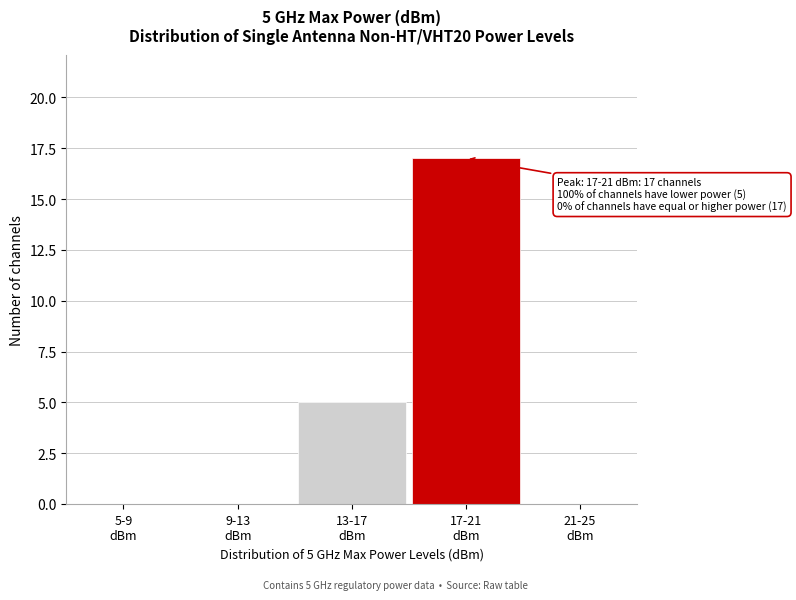

What is the sum of all values?

22